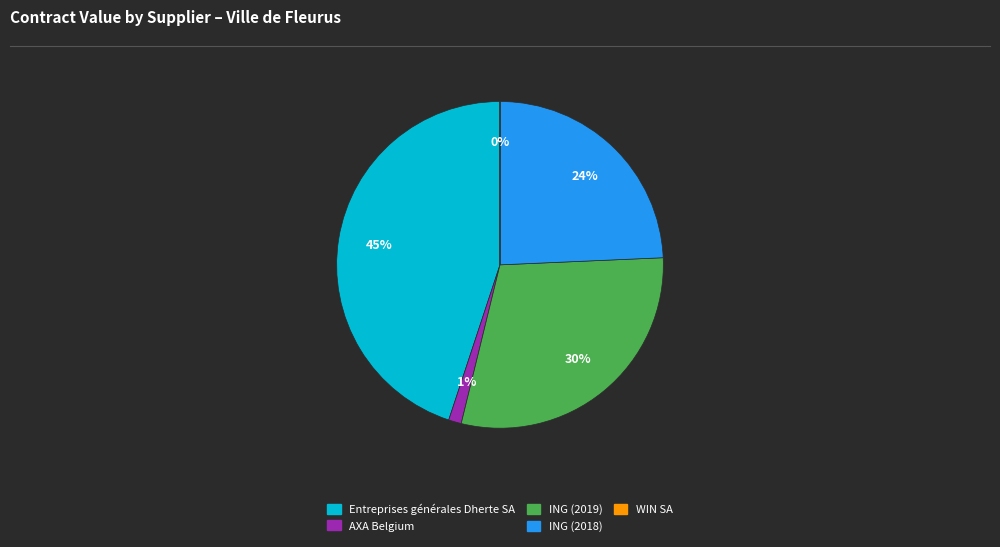

Does AXA Belgium represent more than half of the total?

No